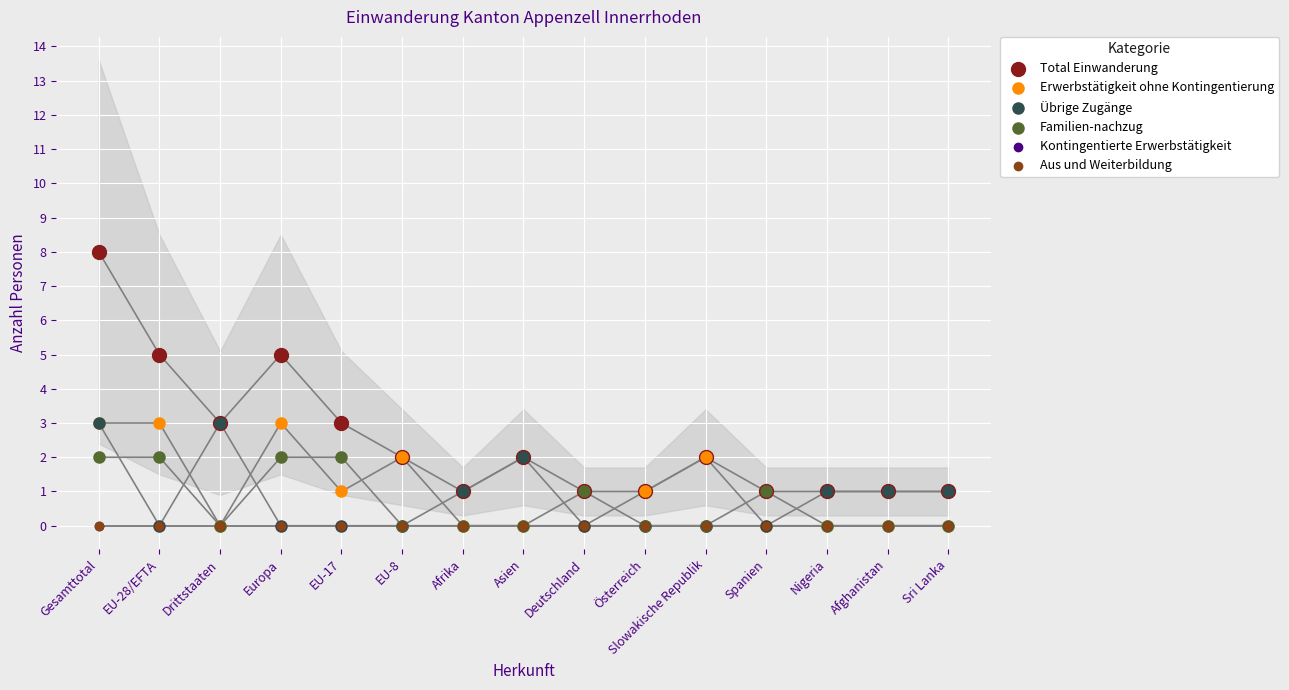

What are all the series names shown in the legend?

Total Einwanderung, Erwerbstätigkeit ohne Kontingentierung, Übrige Zugänge, Familien-nachzug, Kontingentierte Erwerbstätigkeit, Aus und Weiterbildung